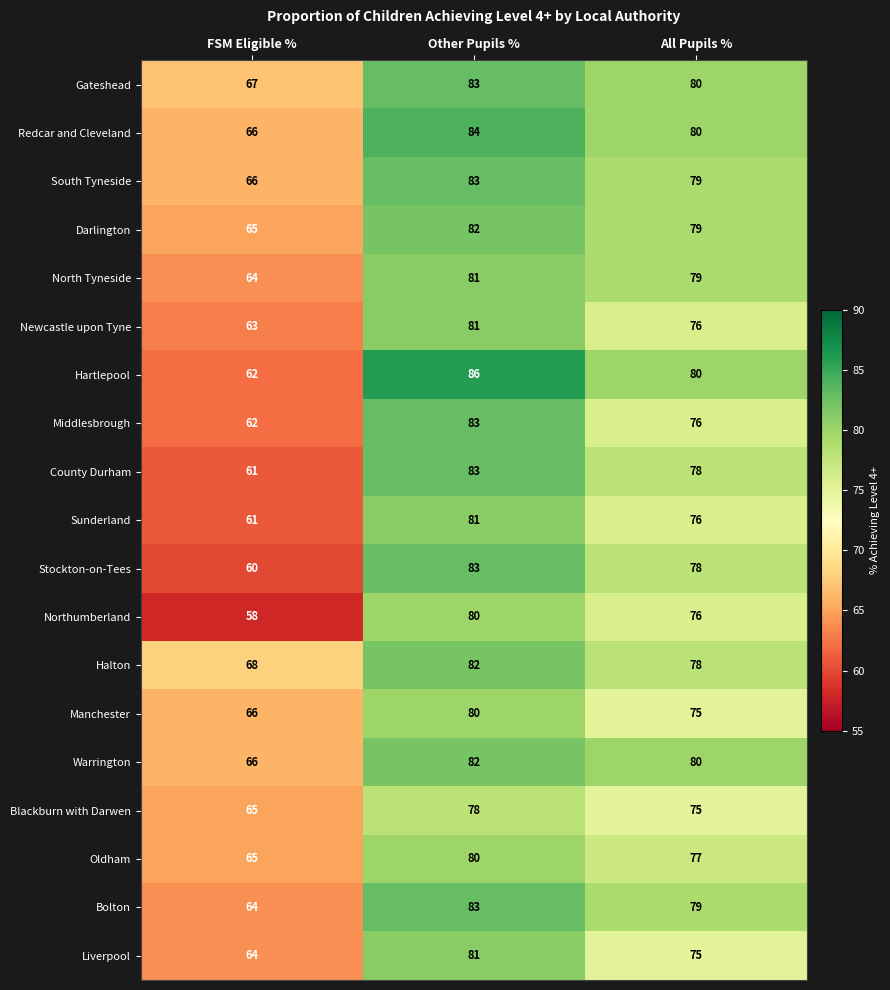

At which category is the sum across all series the highest?

Other Pupils %